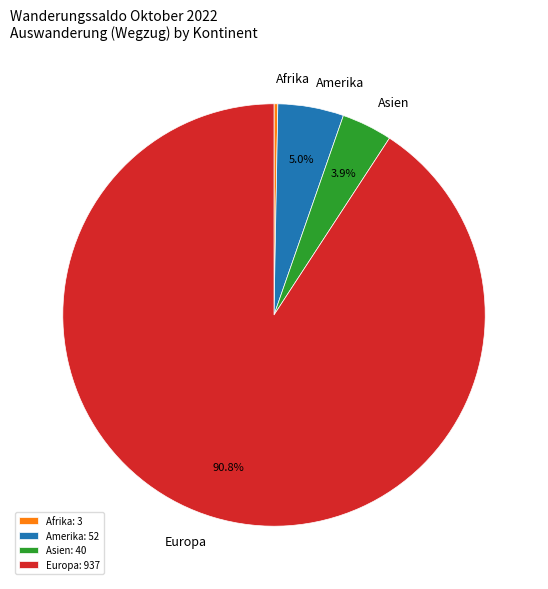

Which has a higher value, Asien or Afrika?

Asien